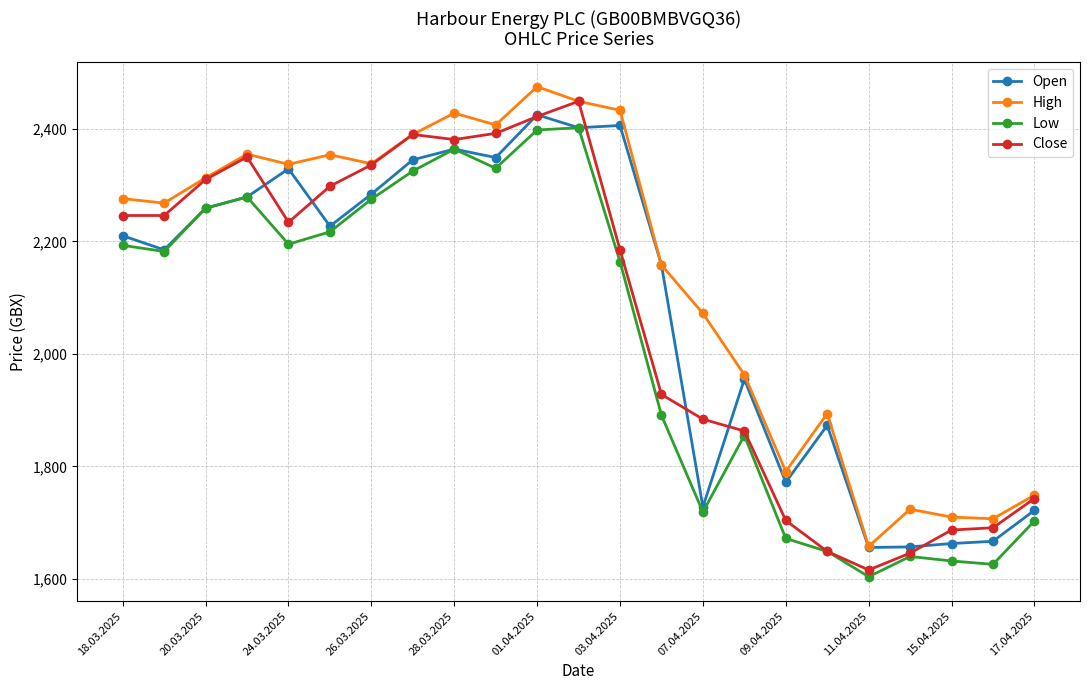

What is the value of the Low point at the 14th from the left?

1891